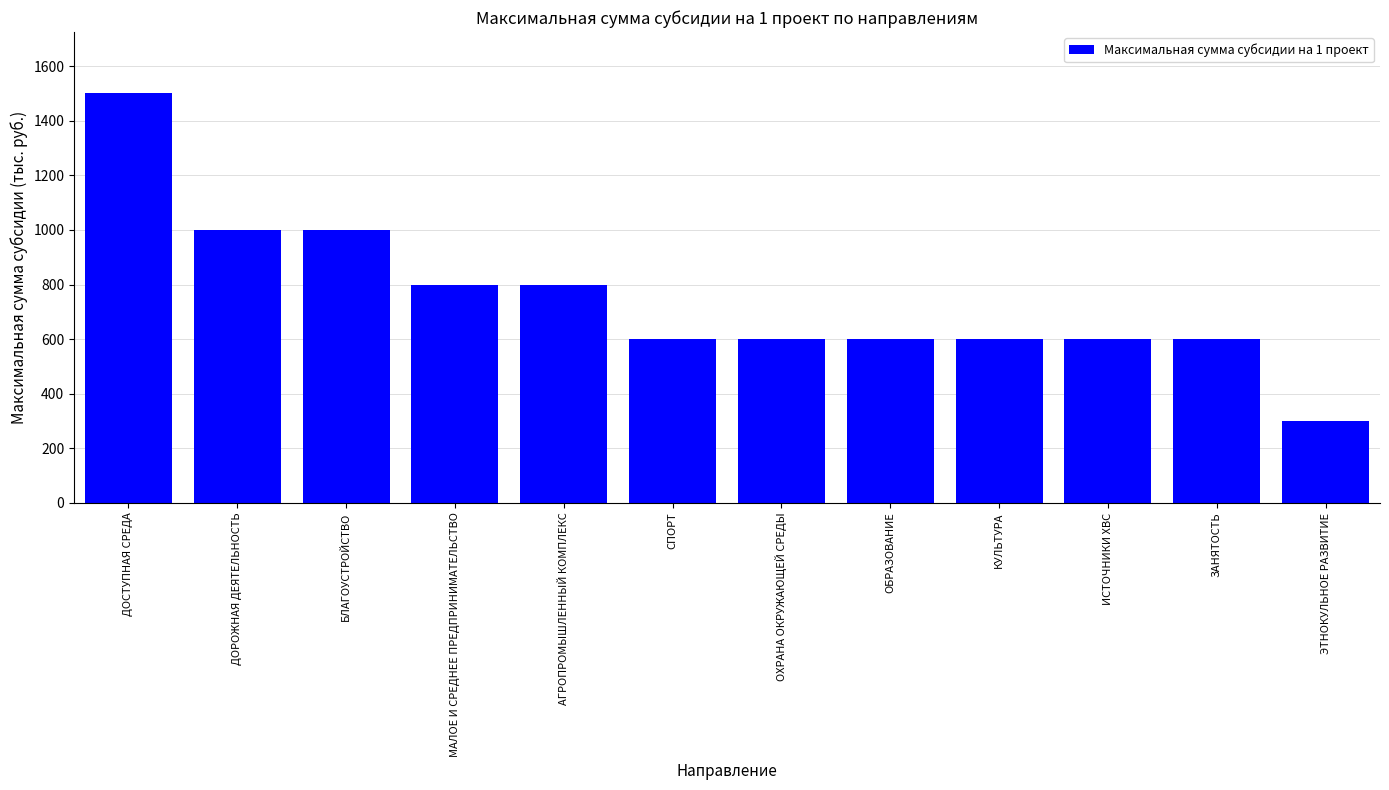

What value does the data have at ДОРОЖНАЯ ДЕЯТЕЛЬНОСТЬ, to the nearest 50?

1000